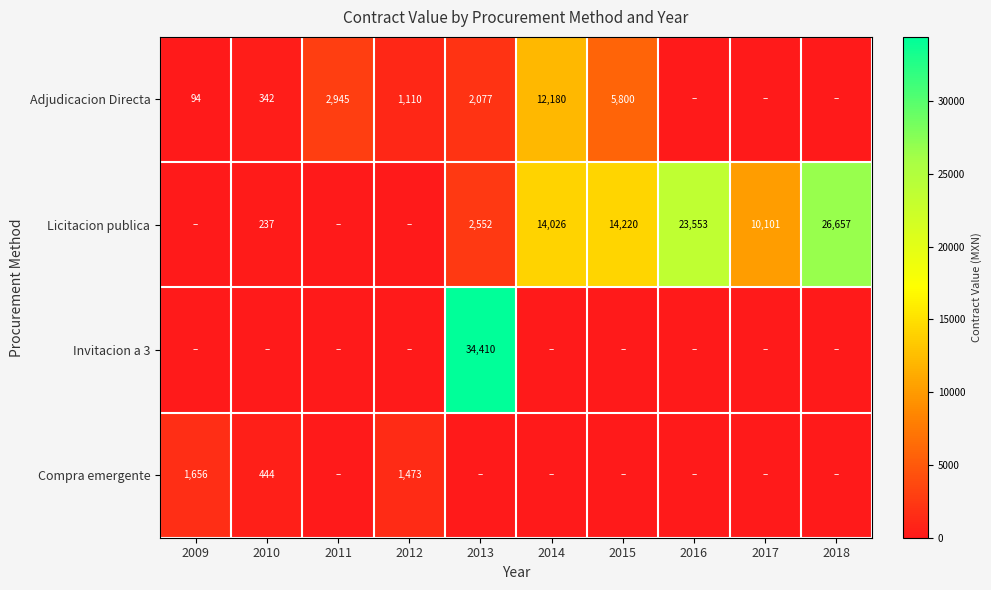

What is the spread (max minus min) of values at 2012?

1473.2